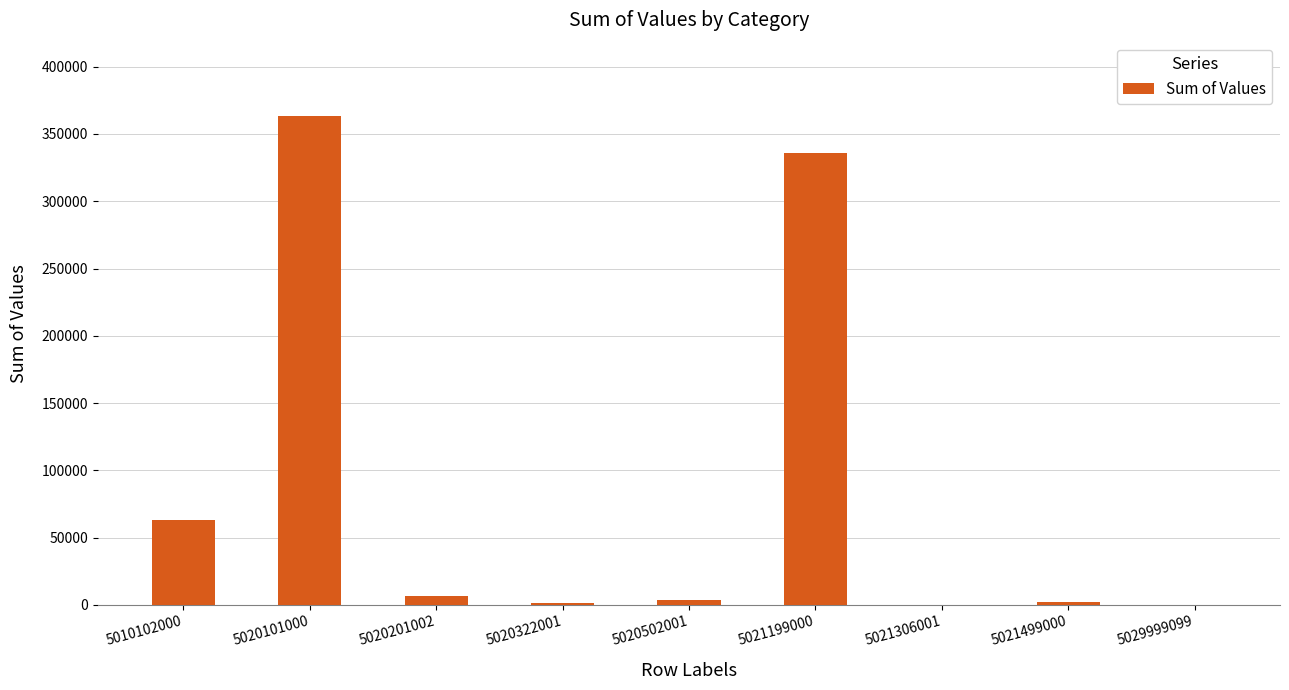

Are the bars horizontal?

No